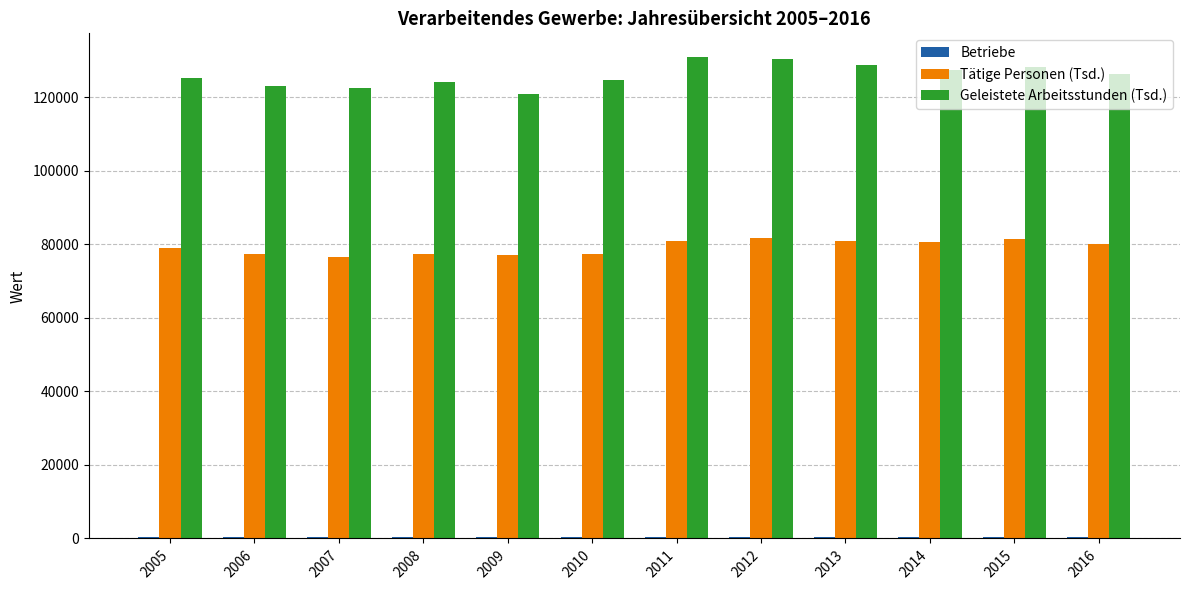

What is the difference between the Geleistete Arbeitsstunden (Tsd.) values at 2015 and 2014?

905